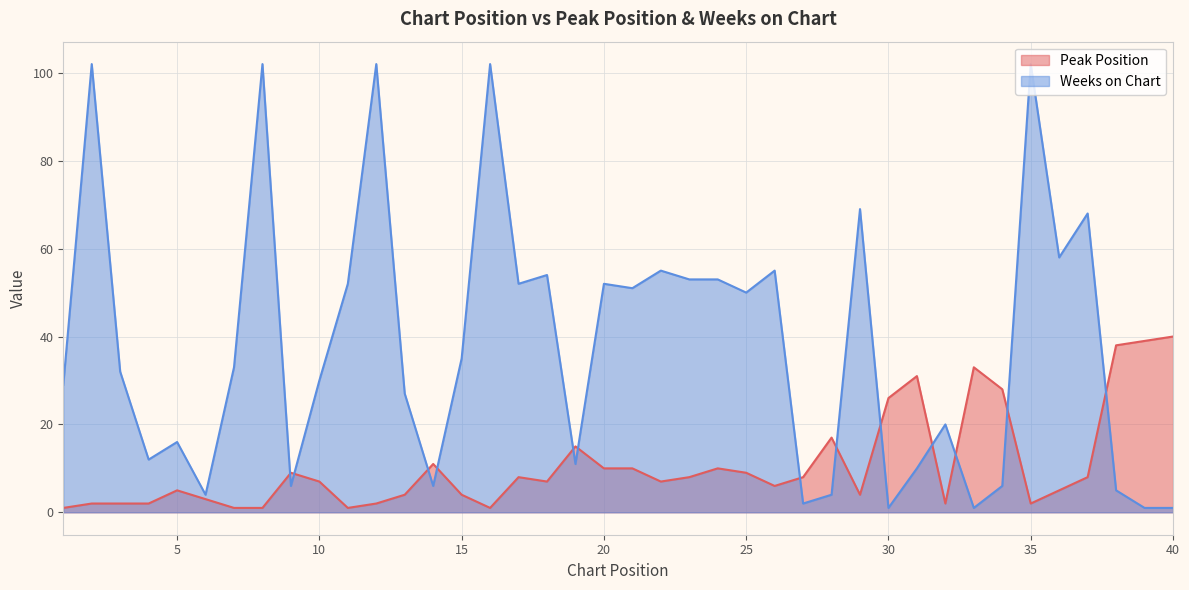

At which label is Peak Position closest to 20?

28